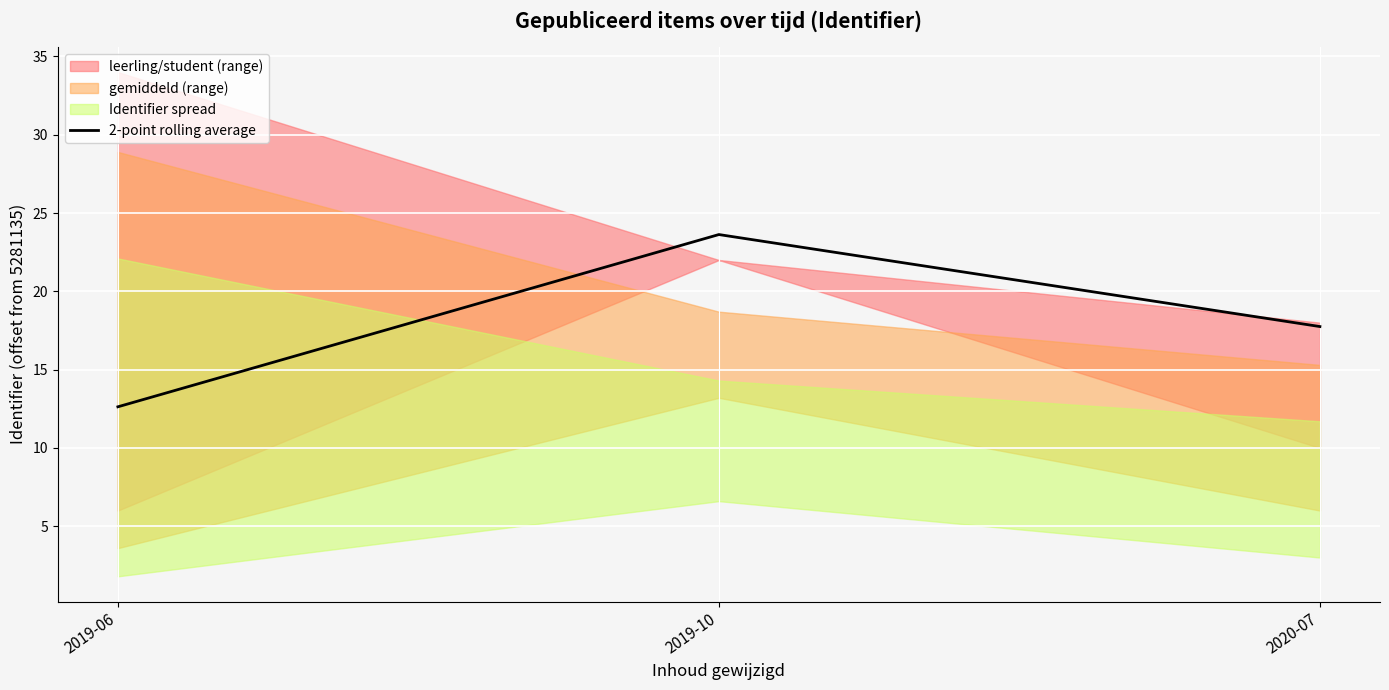

Where is the data nearest to the value 18?

2020-07